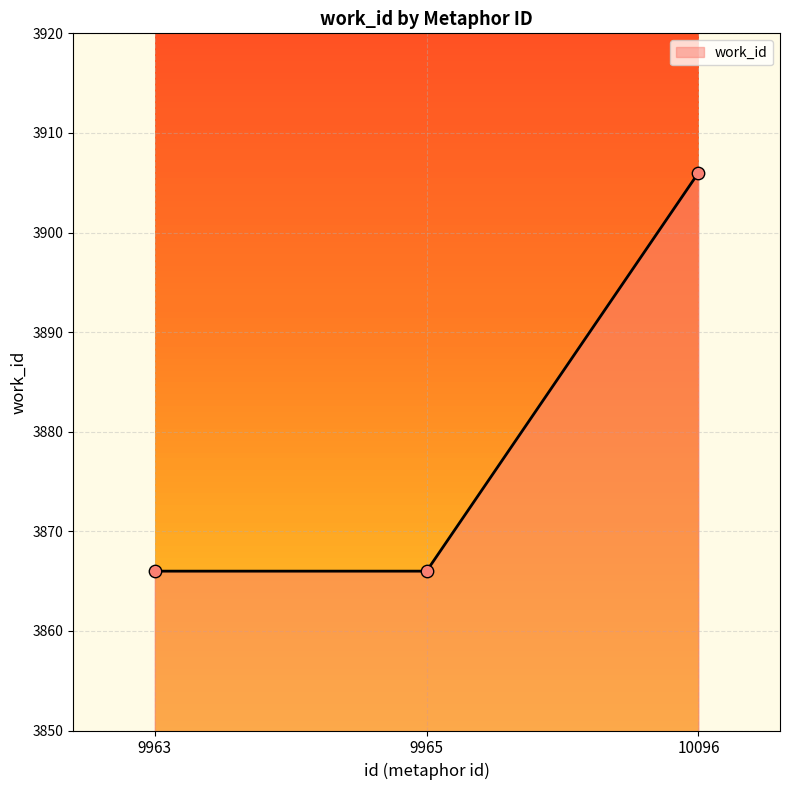

What is the change in value from 9965 to 10096?

+40